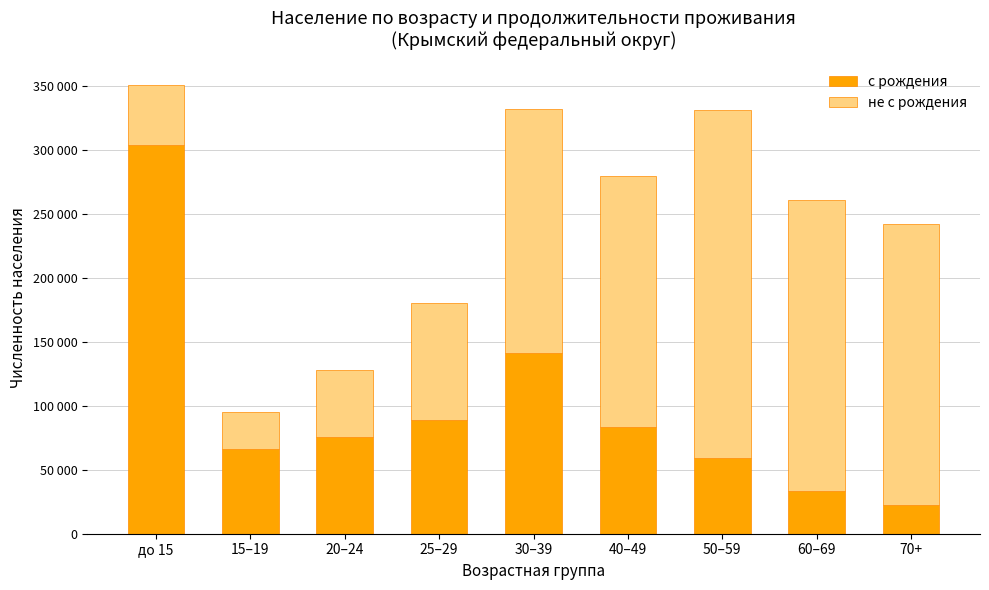

Where is с рождения nearest to the value 162812?

30–39